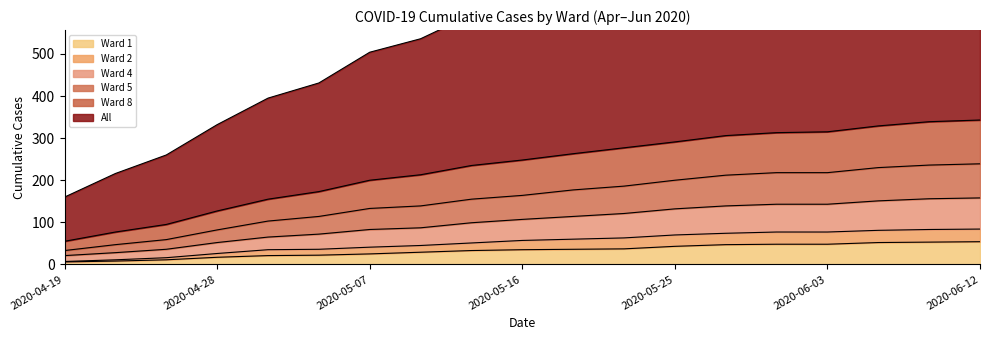

How many data points in Ward 1 are less than 35?

9